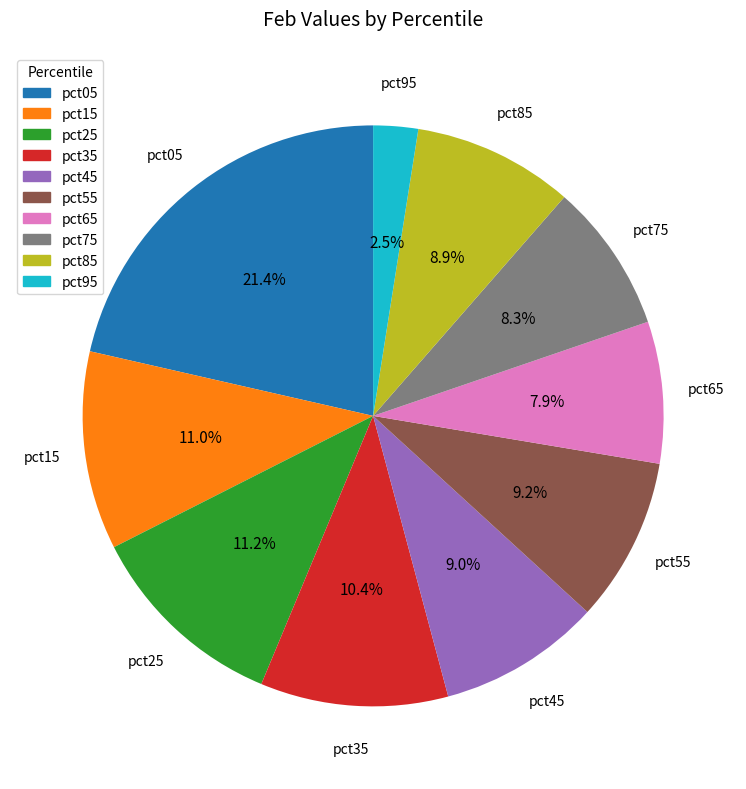

Which category has the biggest portion of the pie?

pct05